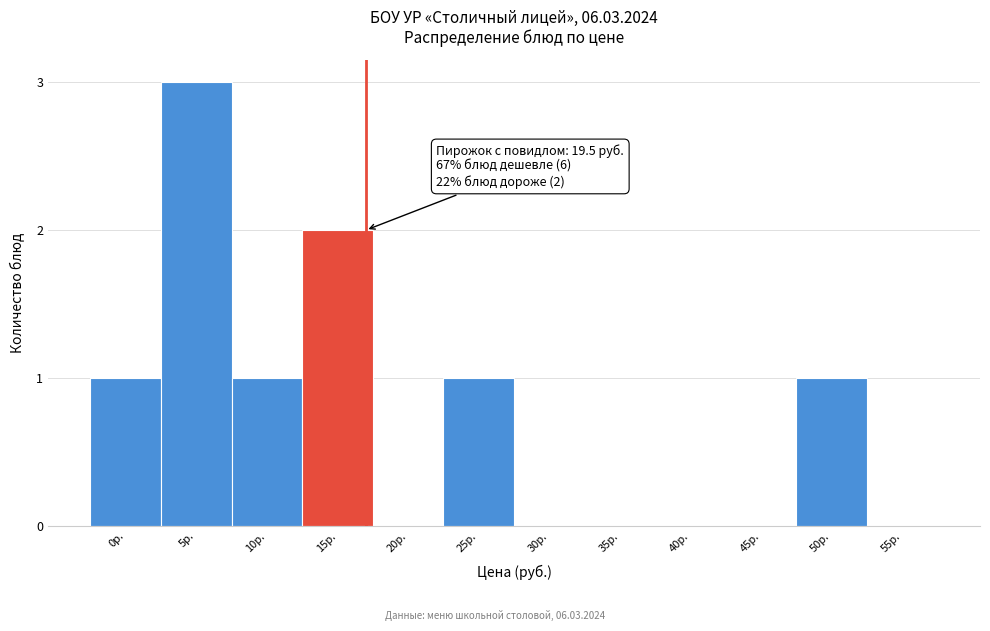

Reading left to right, transcribe all the data shown in this chart.

0р.=1	5р.=3	10р.=1	15р.=2	20р.=0	25р.=1	30р.=0	35р.=0	40р.=0	45р.=0	50р.=1	55р.=0